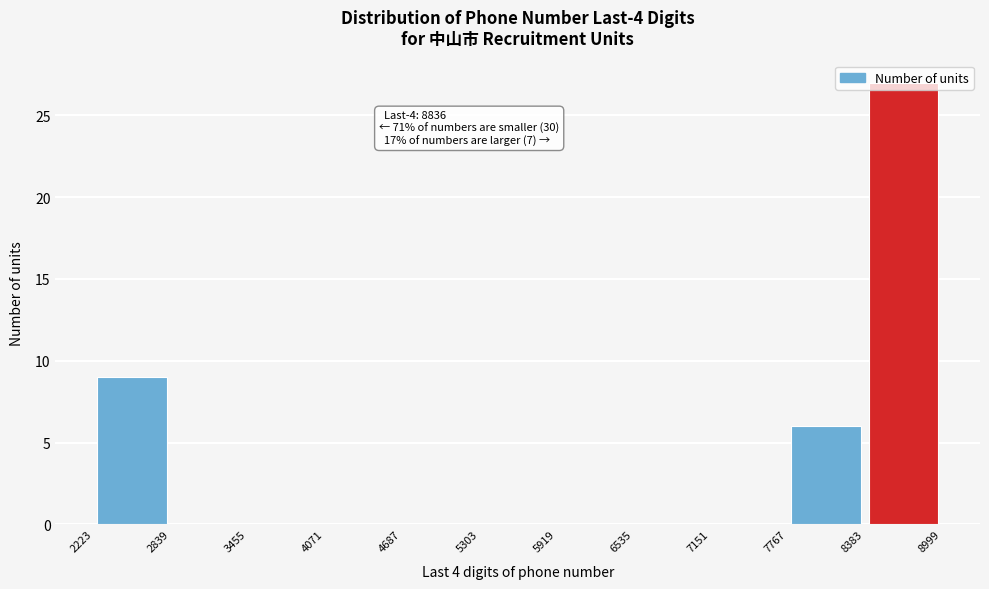

Over which range of the x-axis is the bar tallest?

8383 to 8999